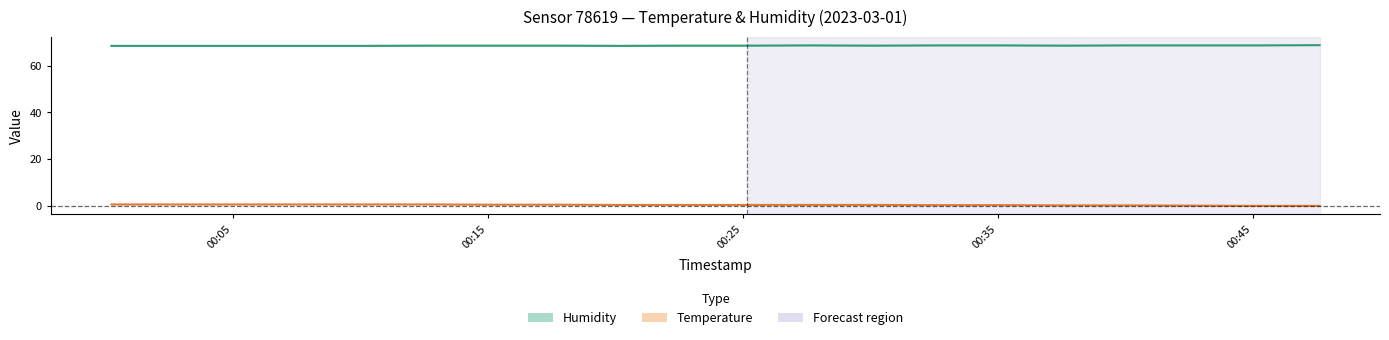

At which category is the sum across all series the highest?

2023-03-01T00:12:39